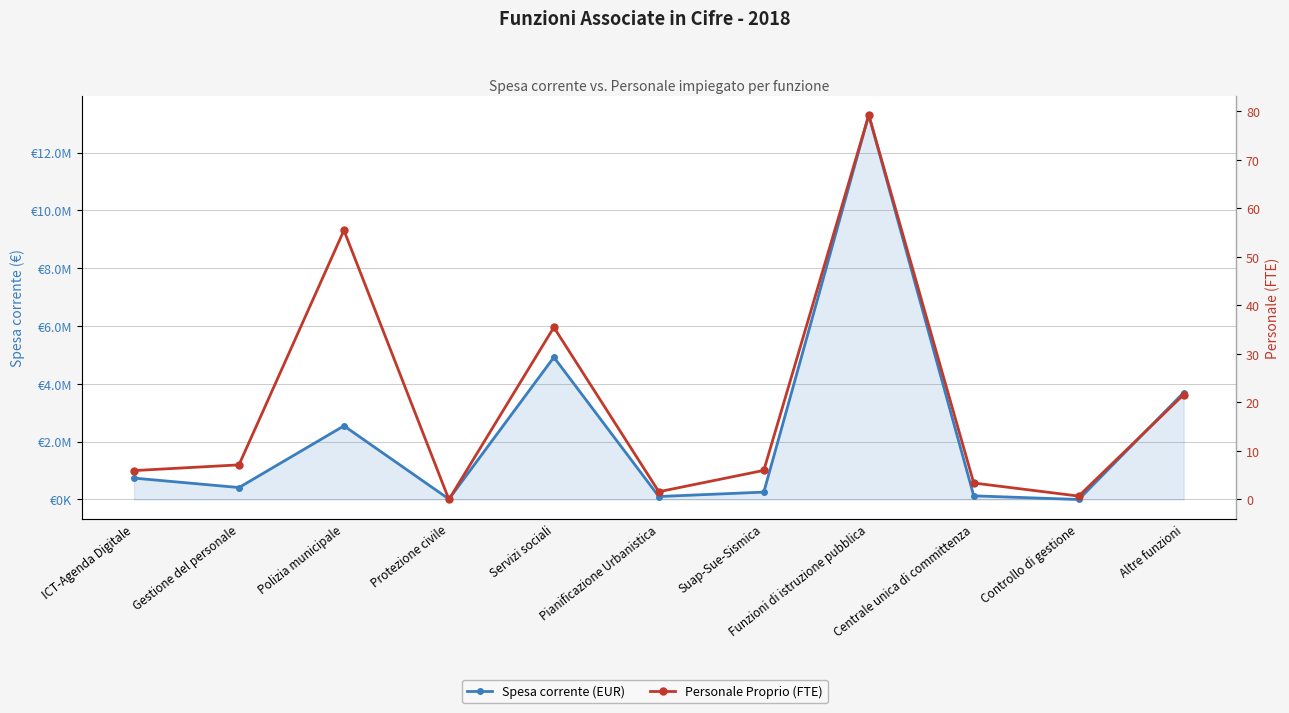

The value of Personale Proprio (FTE) at Suap-Sue-Sismica is 6.0. True or false?

True